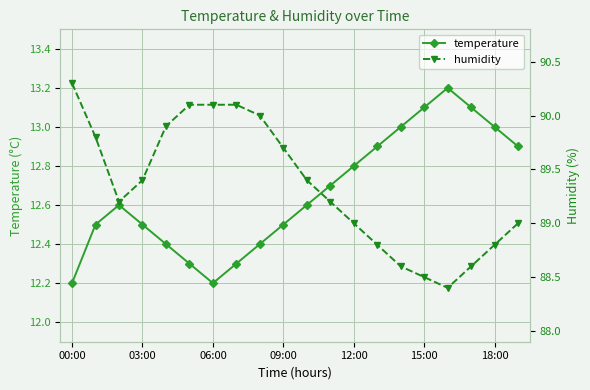

True or false: temperature and humidity cross at least once.

False